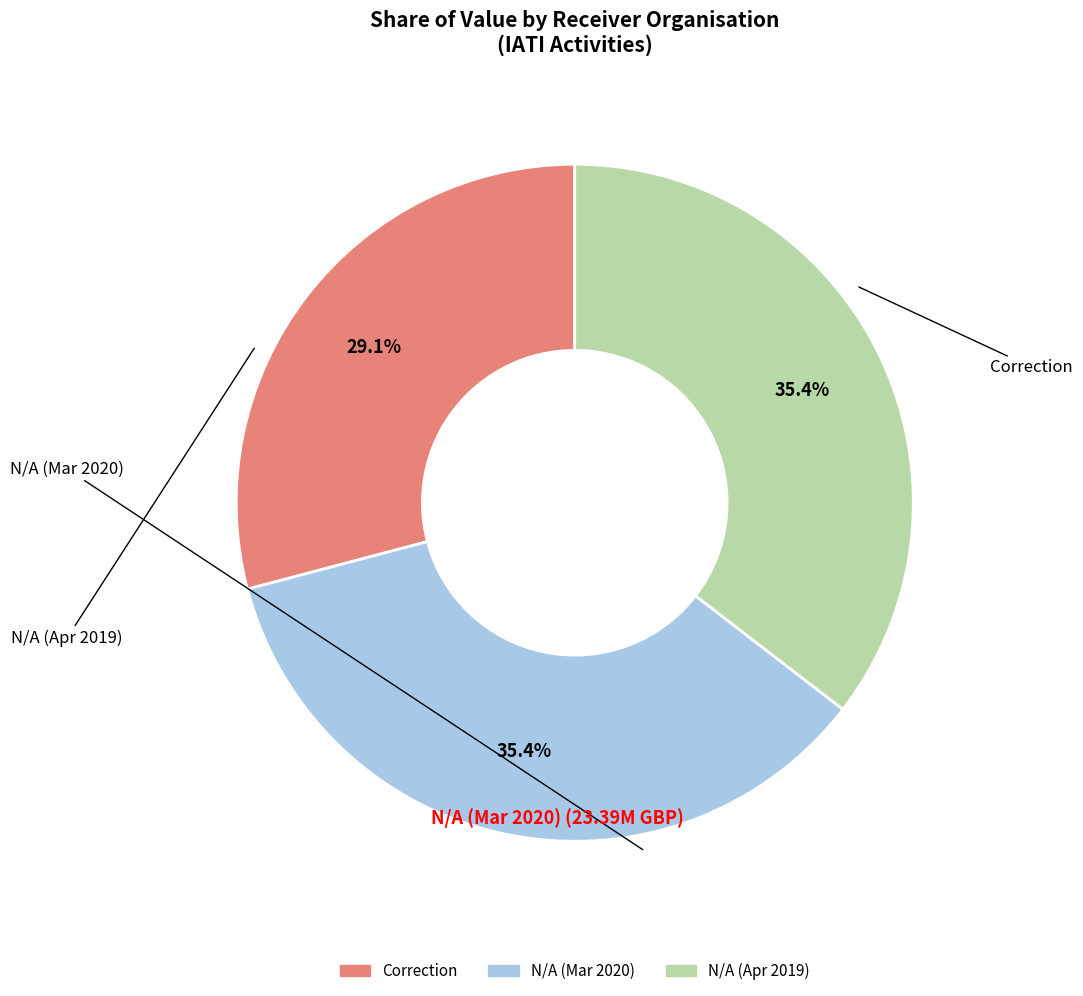

Is there any slice that represents more than half of the pie?

No